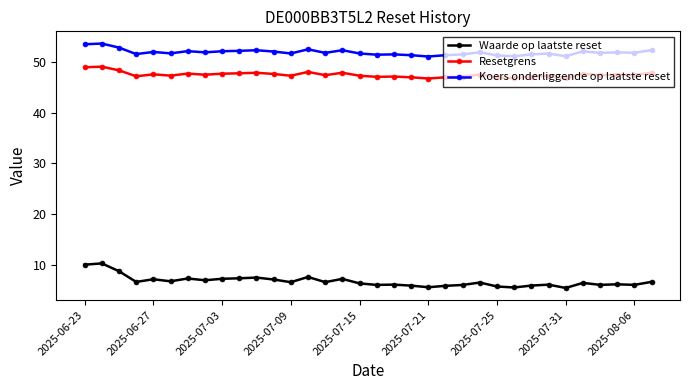

List the series in order of their peak value, lowest first.

Waarde op laatste reset, Resetgrens, Koers onderliggende op laatste reset